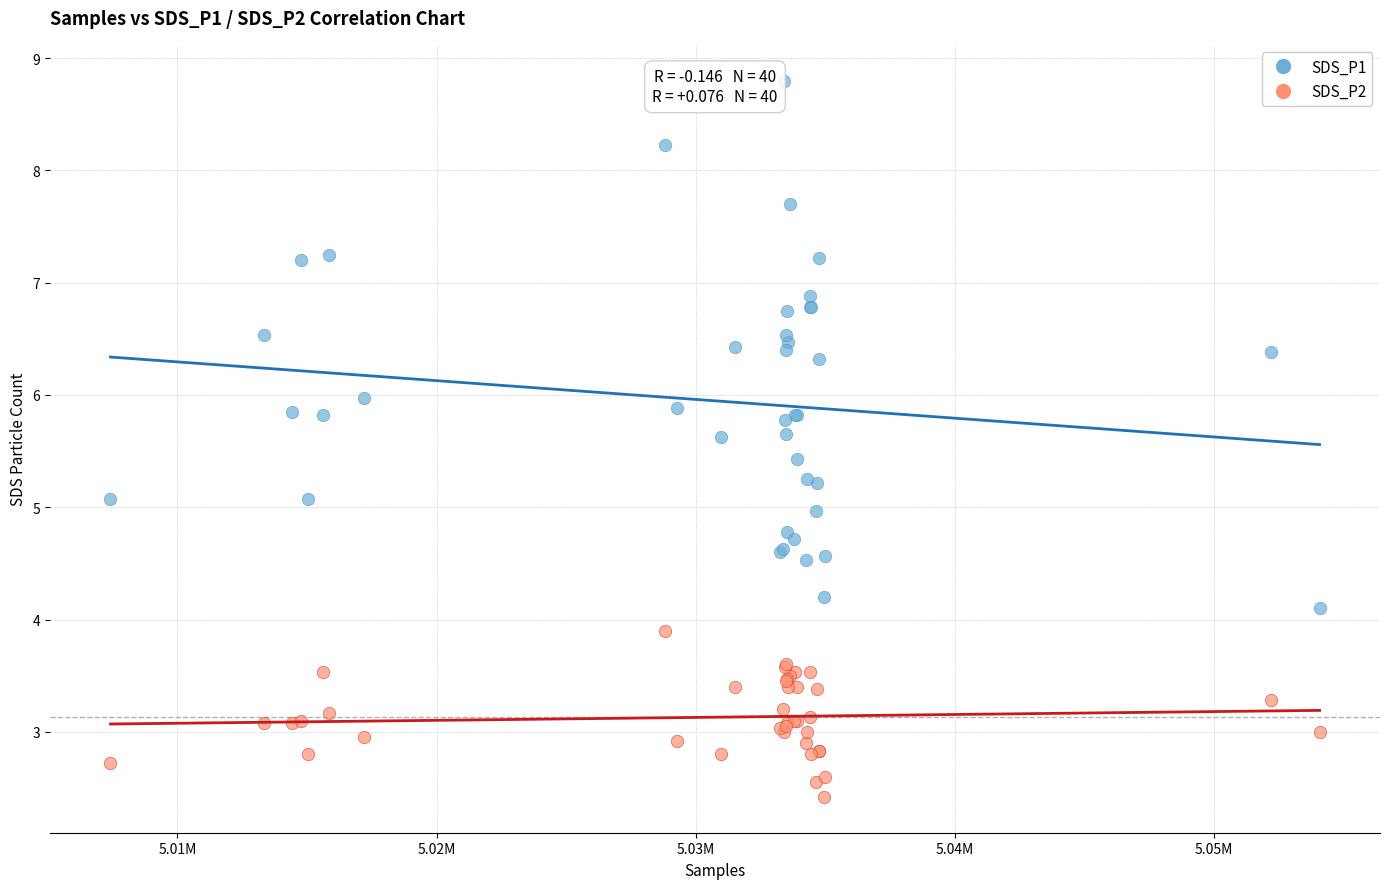

What are all the series names shown in the legend?

SDS_P1, SDS_P2